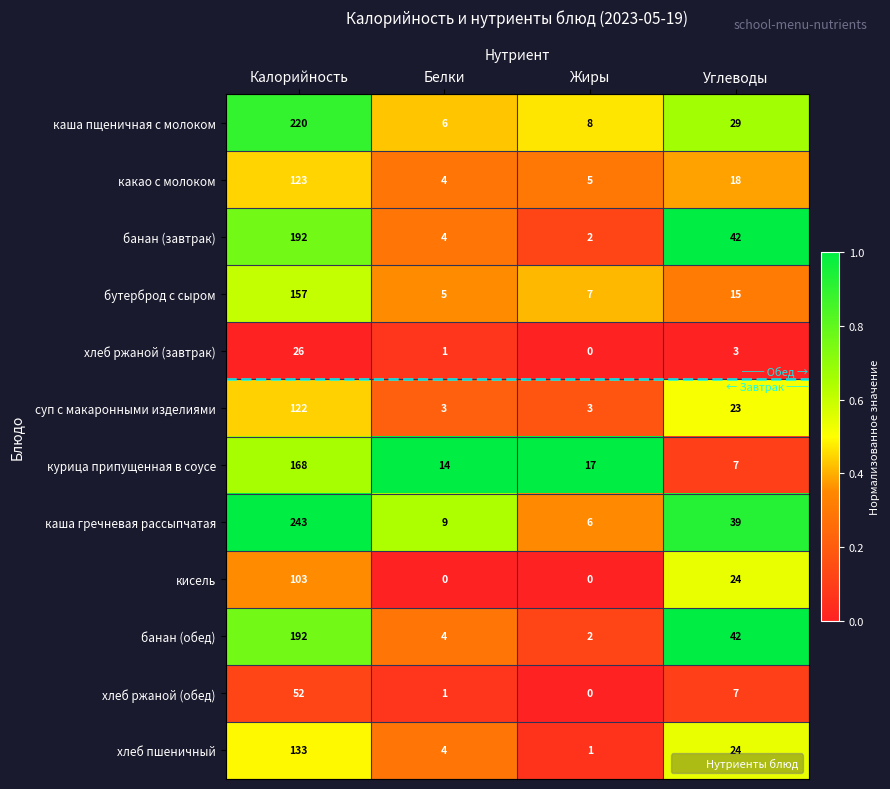

How many data points does each series have?

4